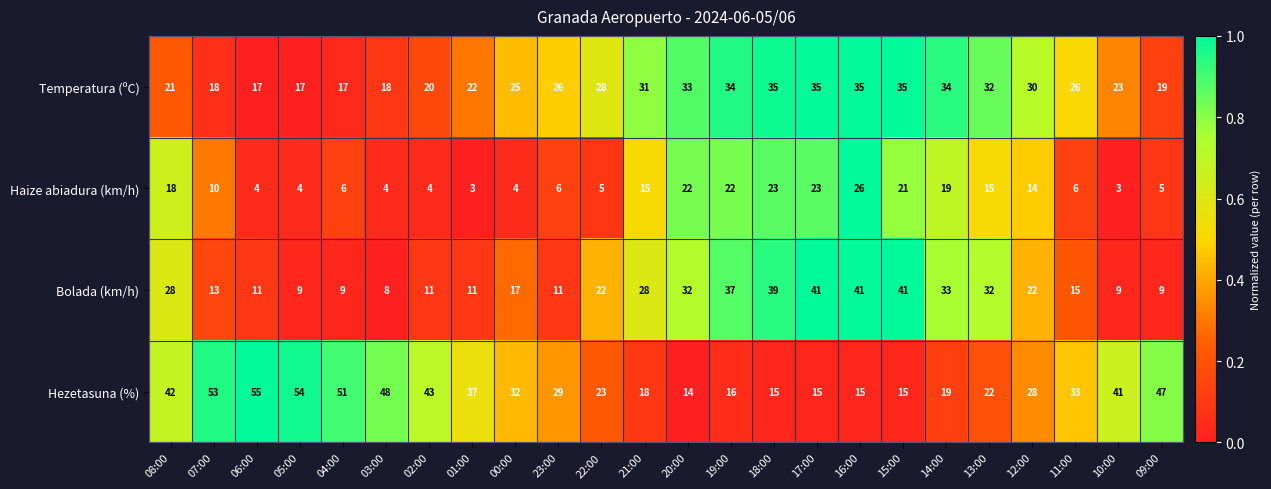

List the series in order of their peak value, highest first.

Hezetasuna (%), Bolada (km/h), Temperatura (ºC), Haize abiadura (km/h)